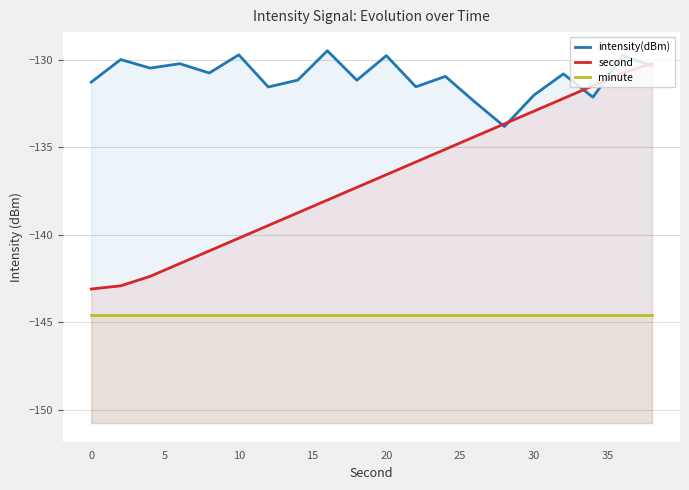

At how many categories does at least one series exceed -131?

11